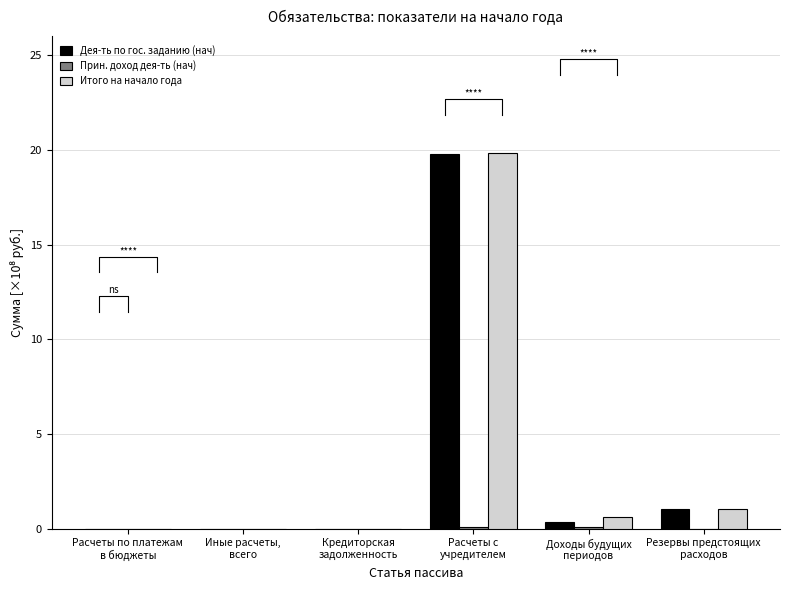

Does the chart contain any negative values?

No